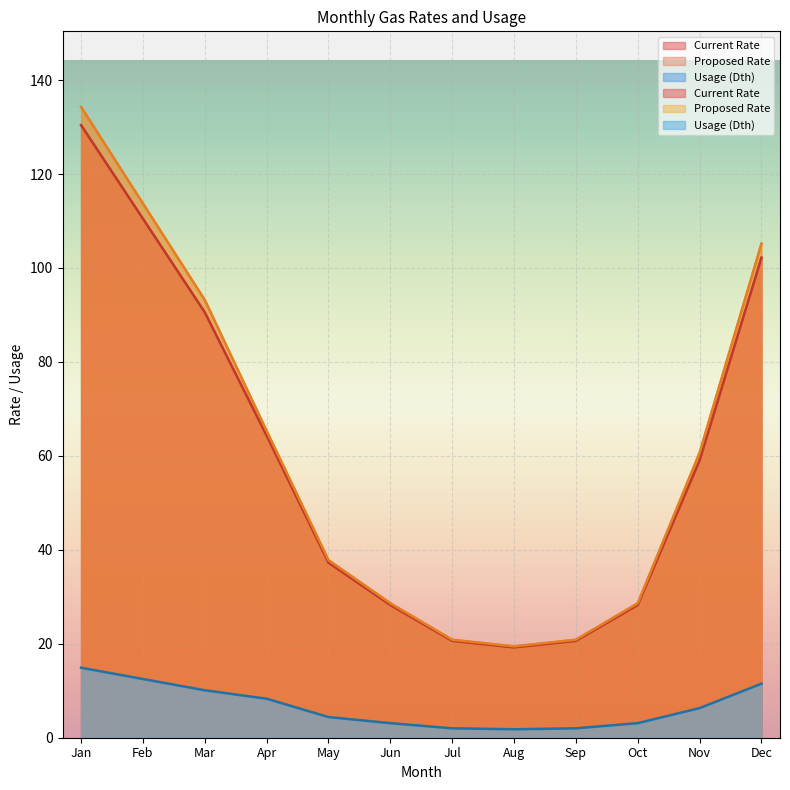

What is the value of the Usage (Dth) point at the 10th from the left?

3.1